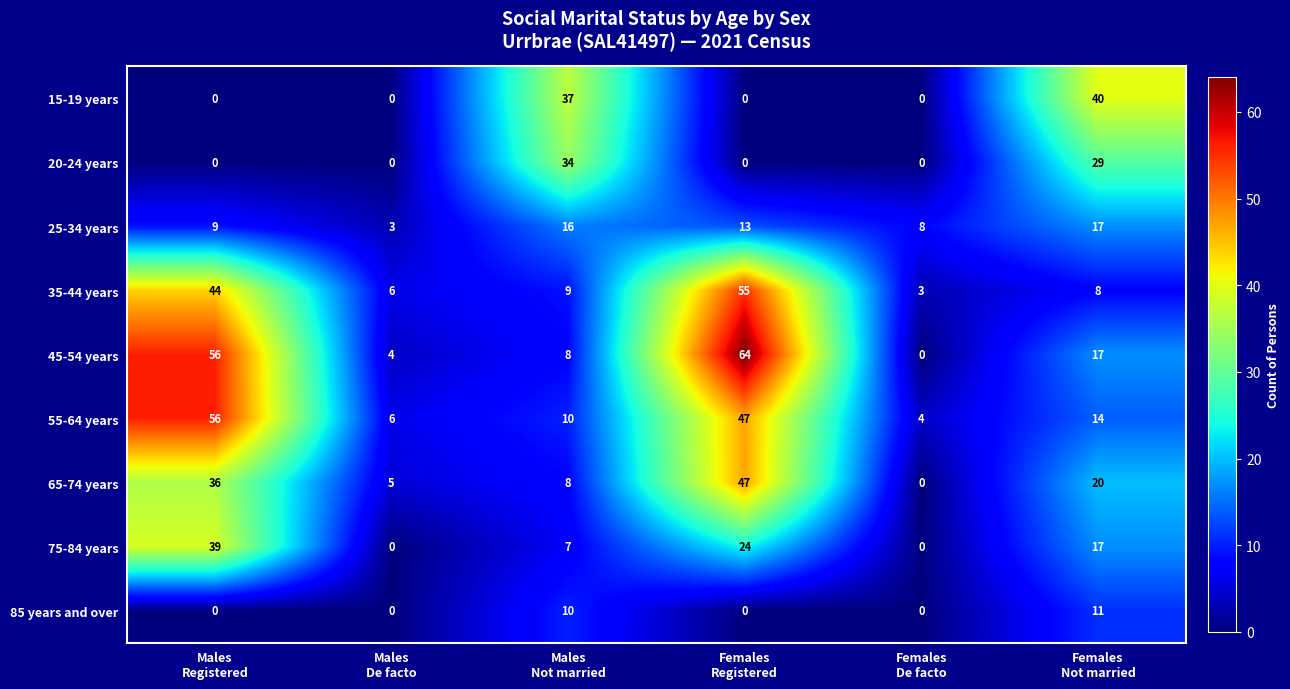

How many data points does each series have?

6